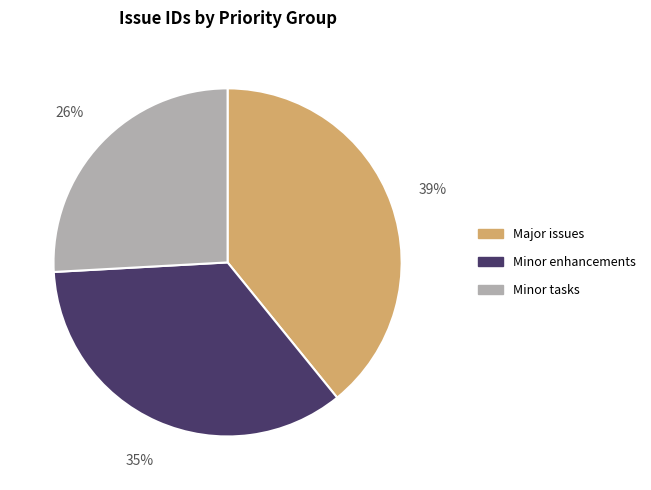

Between Minor enhancements and Minor tasks, which is larger?

Minor enhancements